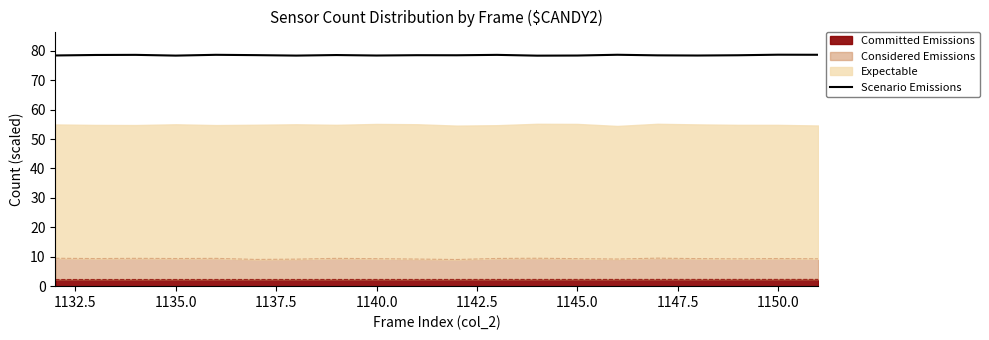

How many values are between 78 and 79?

20